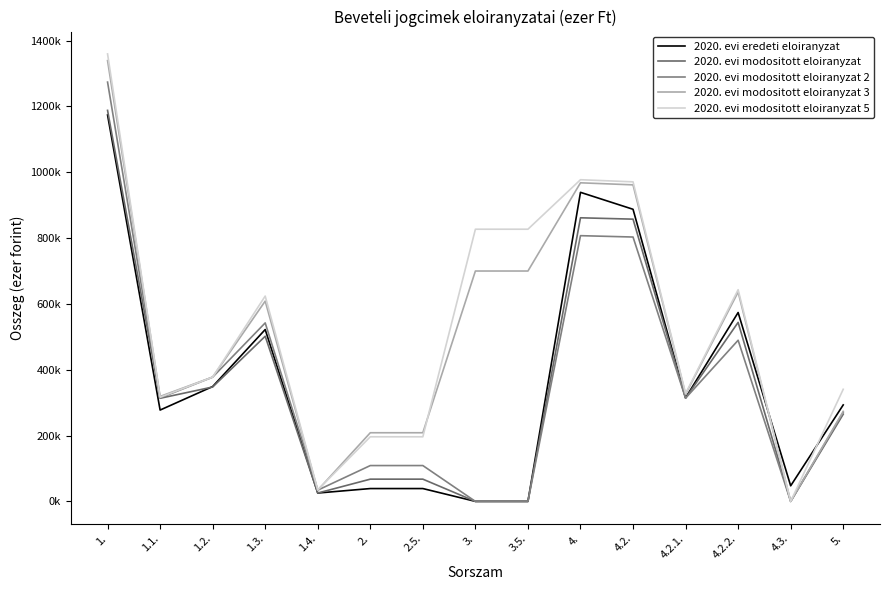

Reading left to right, what are all the values shown in this chart?

2020. evi eredeti eloiranyzat: 1.=1174063	1.1.=277527	1.2.=348965	1.3.=522172	1.4.=25399	2.=39000	2.5.=39000	3.=0	3.5.=0	4.=939085	4.2.=887607	4.2.1.=314694	4.2.2.=573913	4.3.=47363	5.=293158
2020. evi modositott eloiranyzat: 1.=1188115	1.1.=313327	1.2.=347540	1.3.=501849	1.4.=25399	2.=67565	2.5.=67565	3.=0	3.5.=0	4.=861722	4.2.=857607	4.2.1.=313694	4.2.2.=543913	4.3.=0	5.=264908
2020. evi modositott eloiranyzat 2: 1.=1274022	1.1.=314386	1.2.=377636	1.3.=542302	1.4.=34129	2.=108877	2.5.=108877	3.=0	3.5.=0	4.=807410	4.2.=803295	4.2.1.=313694	4.2.2.=489601	4.3.=0	5.=270416
2020. evi modositott eloiranyzat 3: 1.=1339248	1.1.=318918	1.2.=377636	1.3.=608565	1.4.=34129	2.=208587	2.5.=208587	3.=700000	3.5.=700000	4.=968041	4.2.=961813	4.2.1.=325684	4.2.2.=636129	4.3.=0	5.=273493
2020. evi modositott eloiranyzat 5: 1.=1359649	1.1.=316415	1.2.=377637	1.3.=623875	1.4.=34815	2.=196306	2.5.=196306	3.=827000	3.5.=827000	4.=977413	4.2.=970966	4.2.1.=327778	4.2.2.=643188	4.3.=0	5.=340641